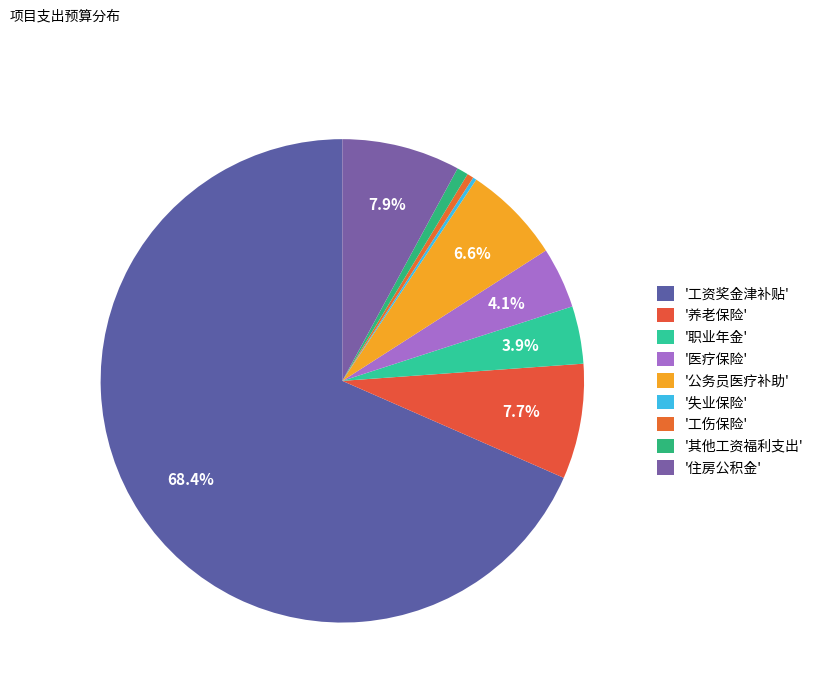

Is there any slice that represents more than half of the pie?

Yes